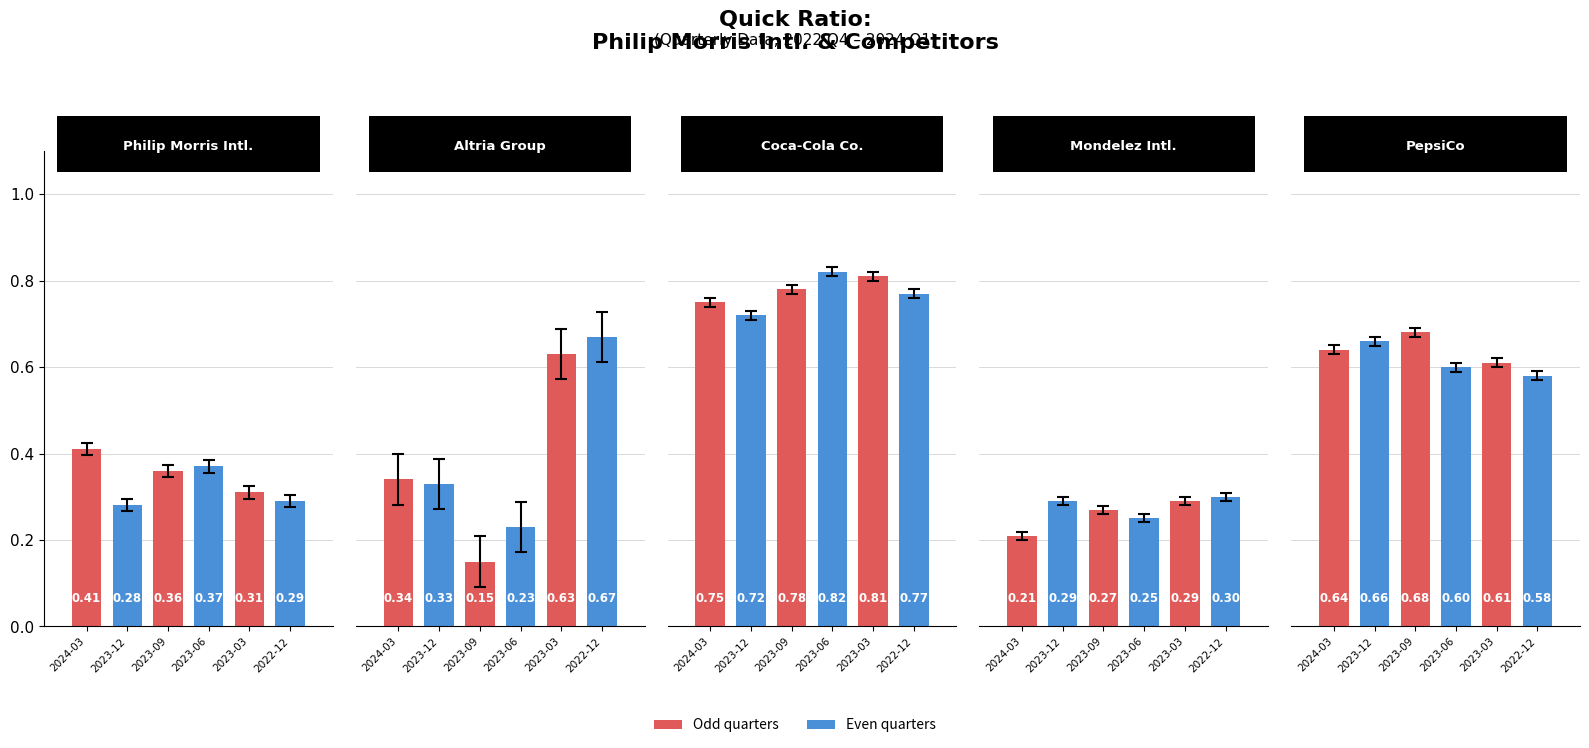

Is the value of Altria Group Inc. at 2023-03 greater than the value of Mondelez Intl. at 2023-09?

Yes